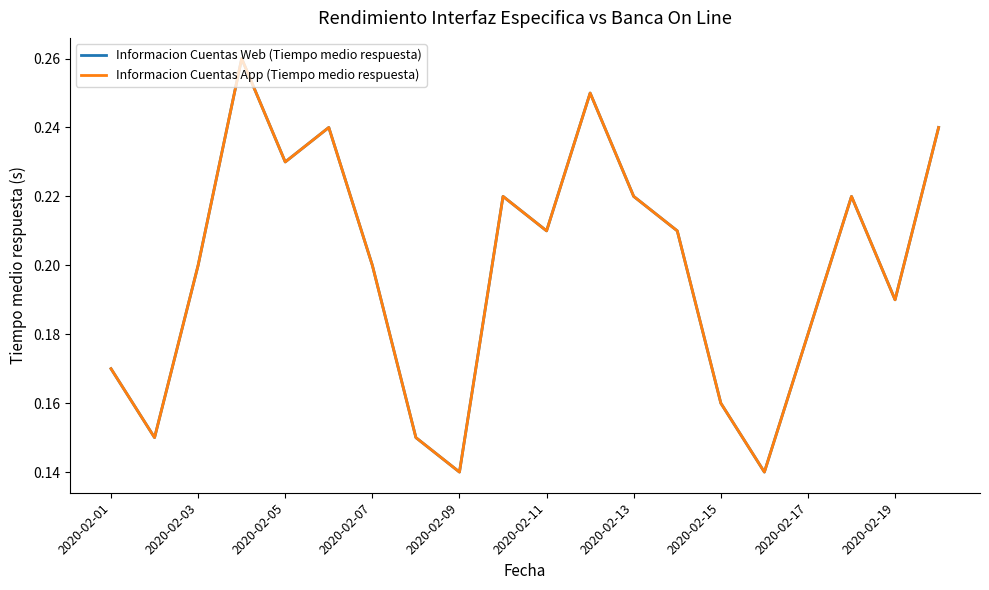

Is this an area chart (filled region under the line)?

No